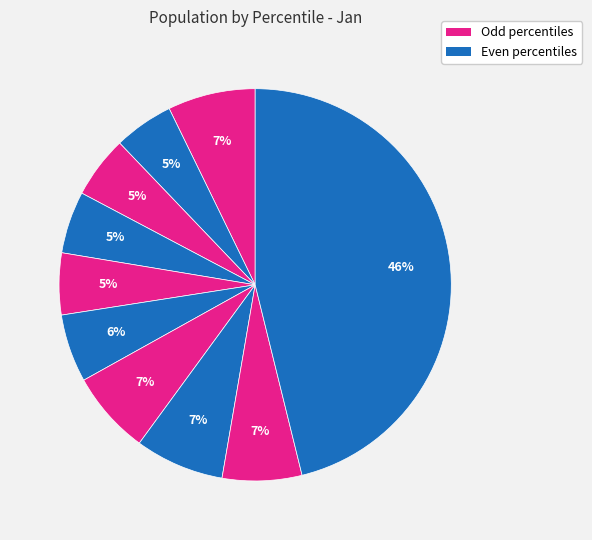

Does any single category account for the majority?

No